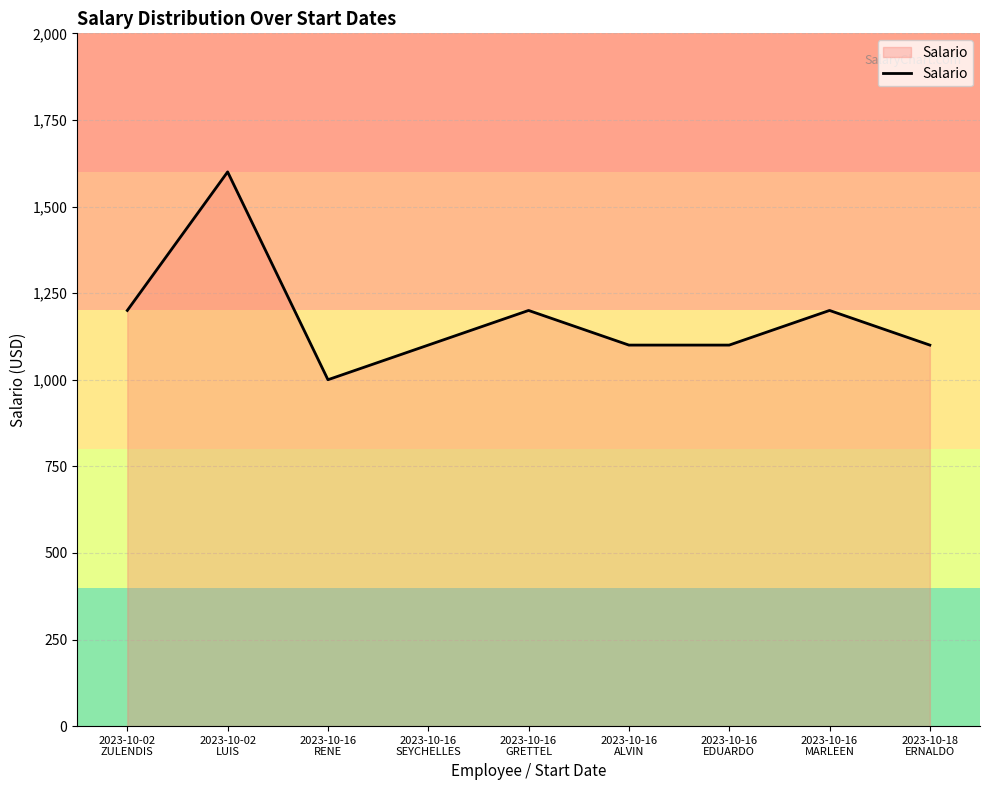

What is the greatest value displayed?

1600